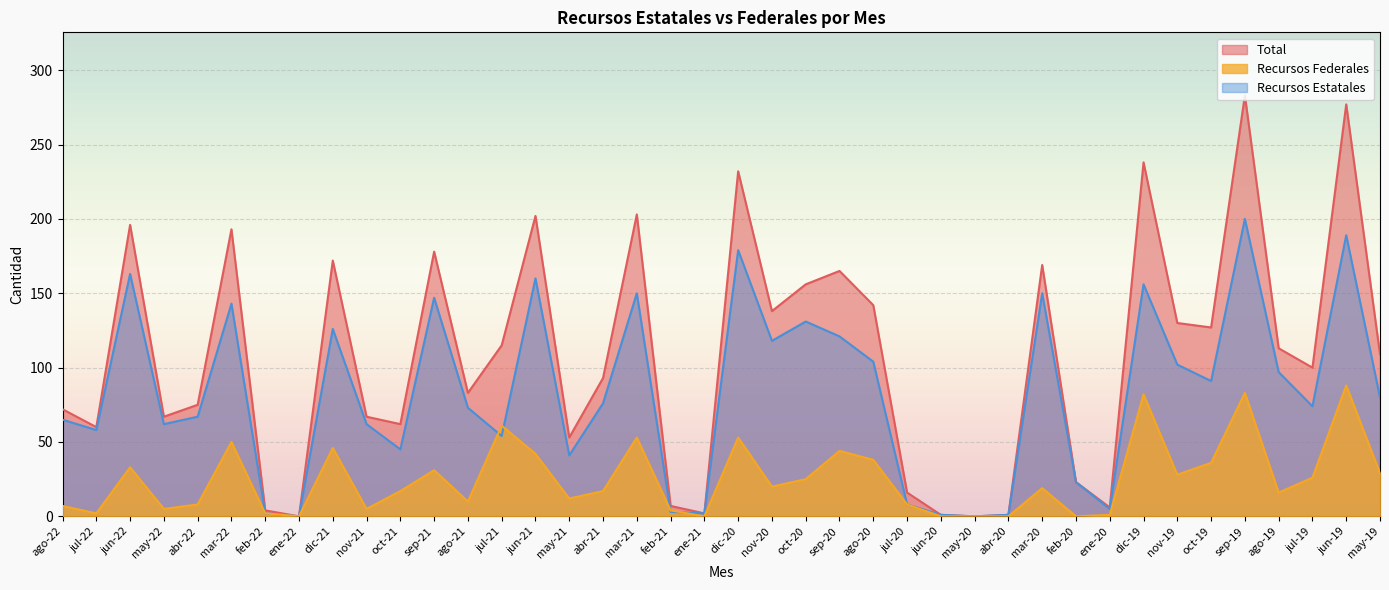

Which has a higher value, abr-22 or ago-20?

ago-20